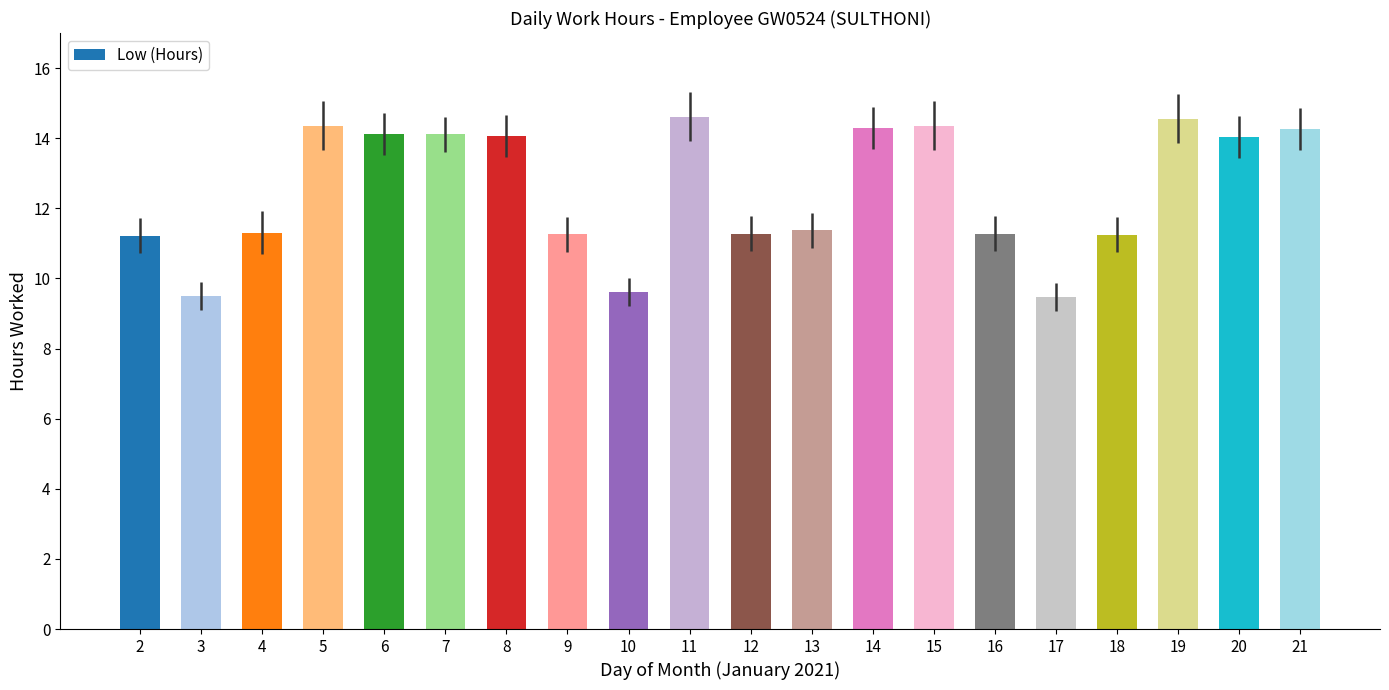

What is the minimum value shown in the chart?

9.5